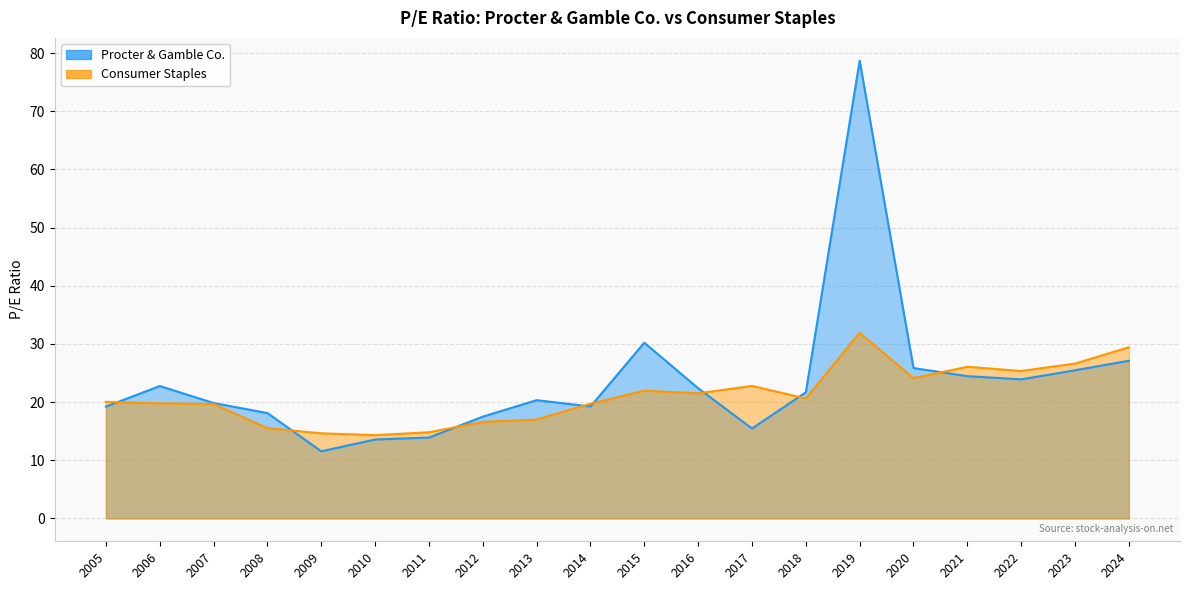

True or false: Procter & Gamble Co. has a value of 8.4 at 2024.

False